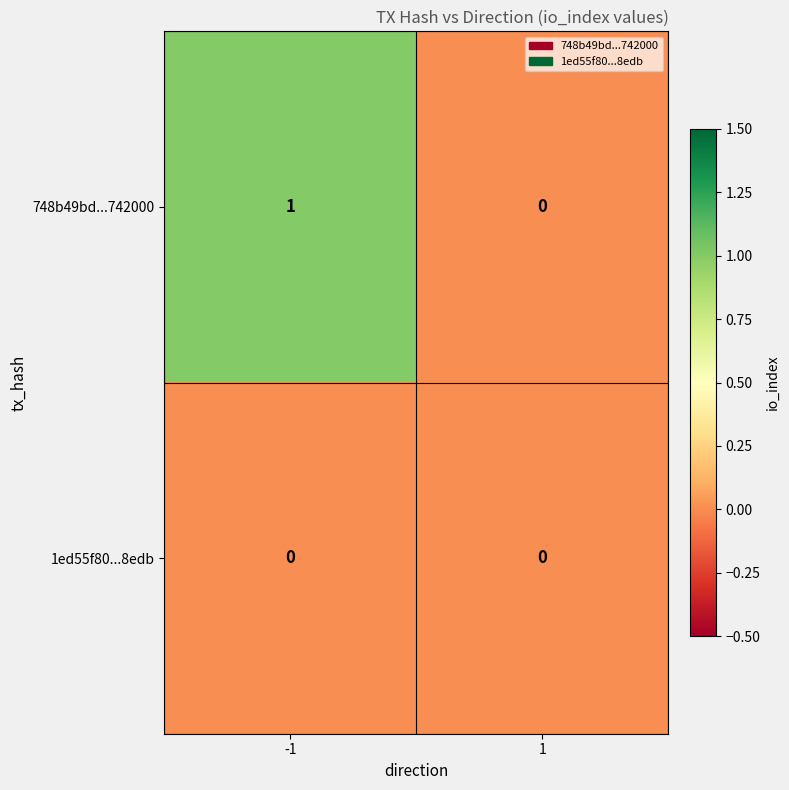

Which series has the largest range (max minus min)?

748b49bd...742000